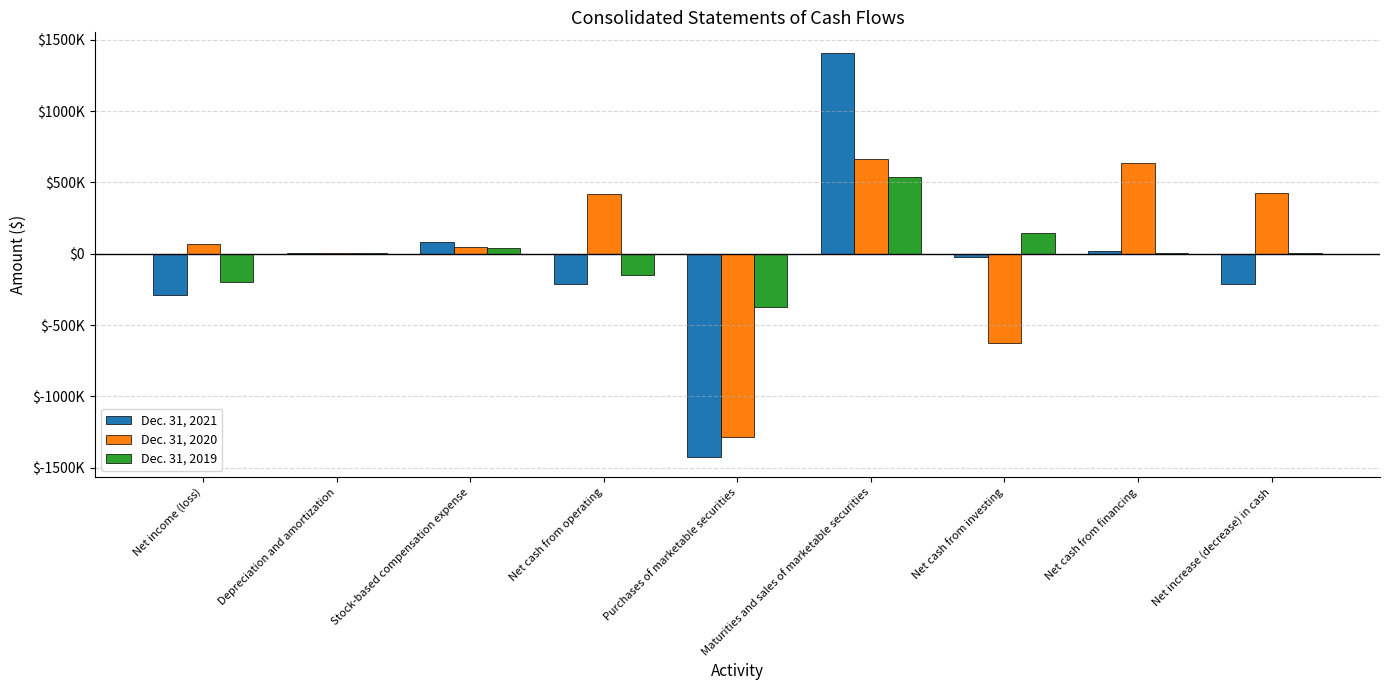

Does the chart contain stacked bars?

No